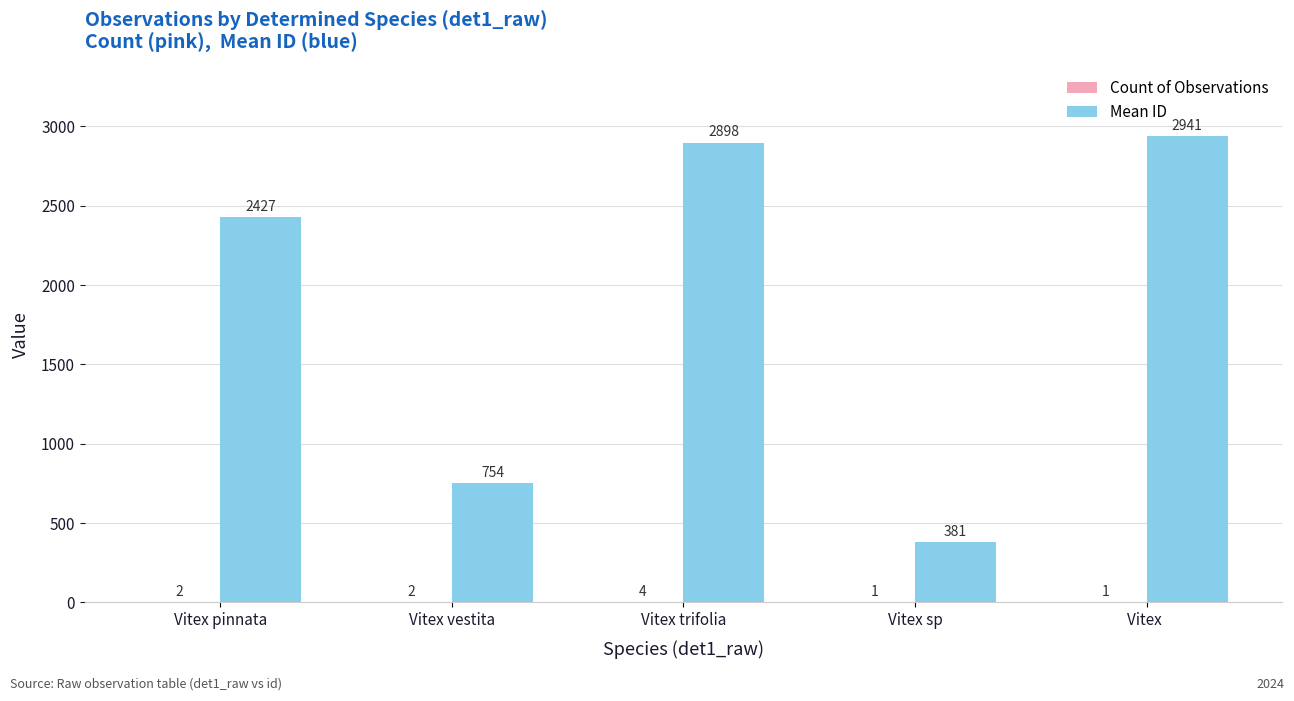

At which category is the sum across all series the highest?

Vitex 